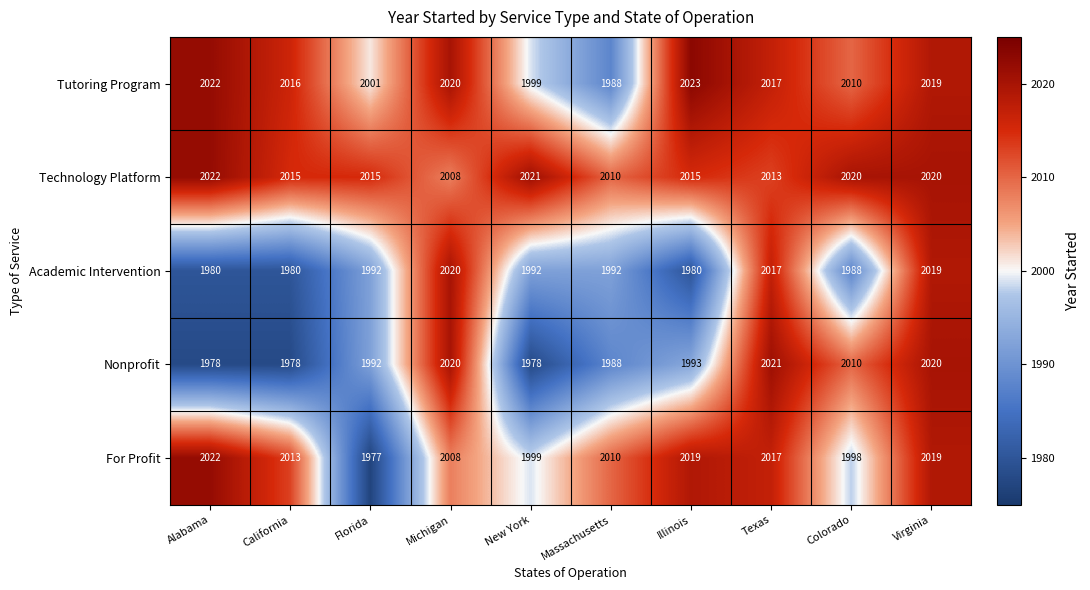

Which series has the largest range (max minus min)?

For Profit